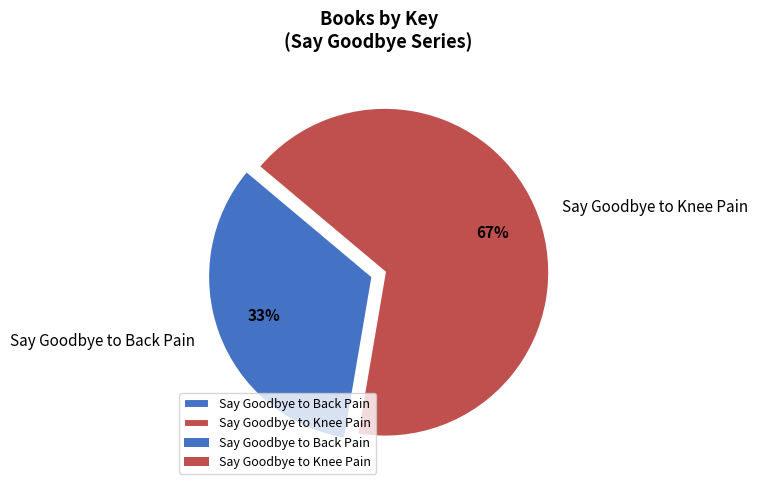

Which slice is the smallest?

Say Goodbye to Back Pain